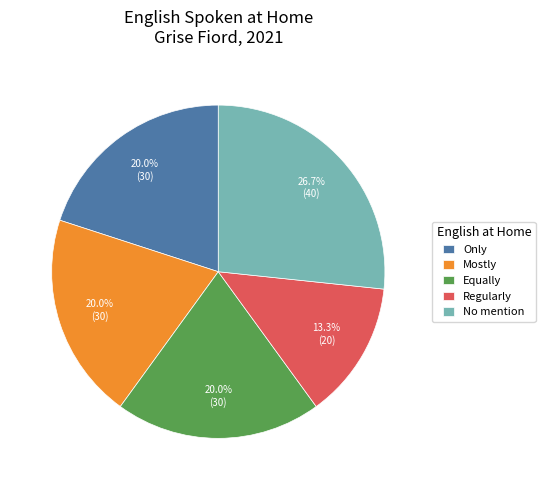

True or false: Equally accounts for 20% of the total.

True